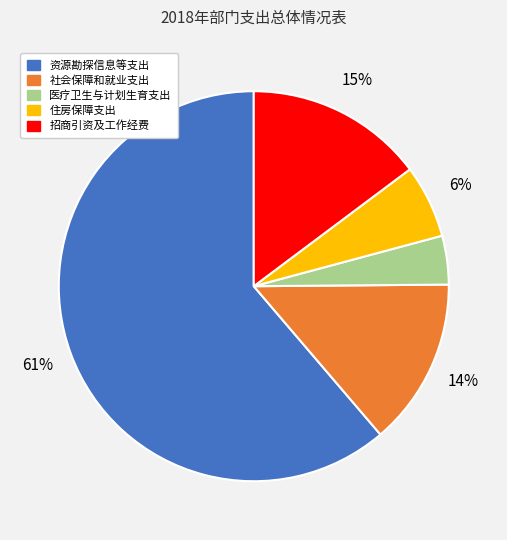

The 住房保障支出 slice represents 6% of the pie. True or false?

True